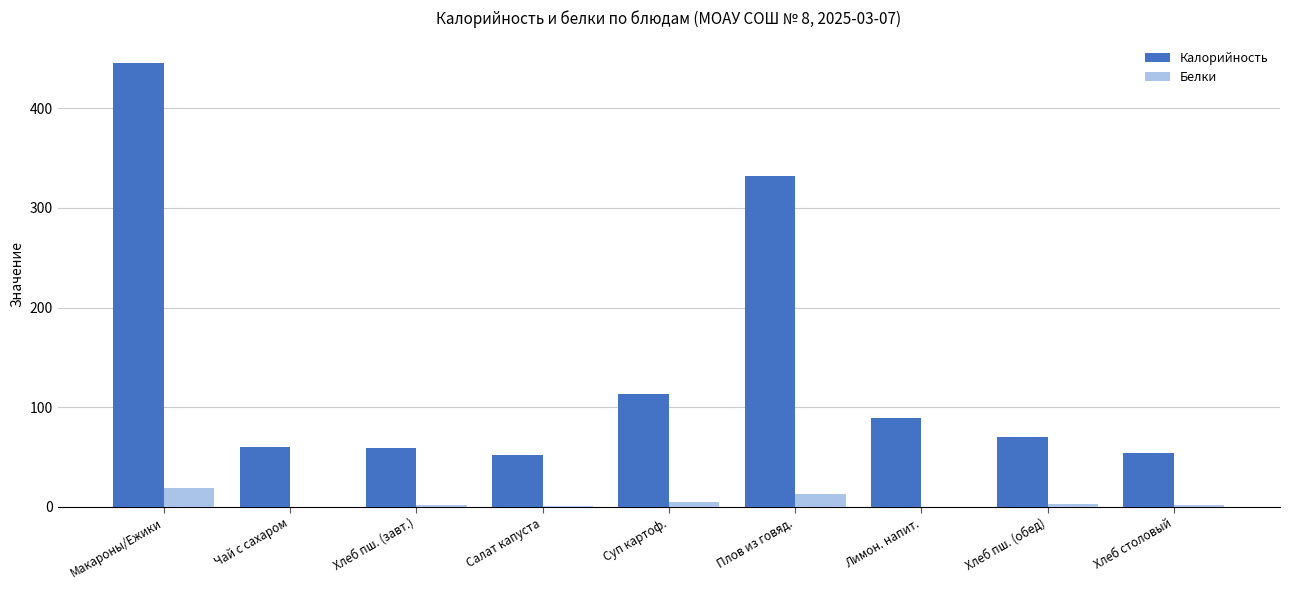

What are all the series names shown in the legend?

Калорийность, Белки